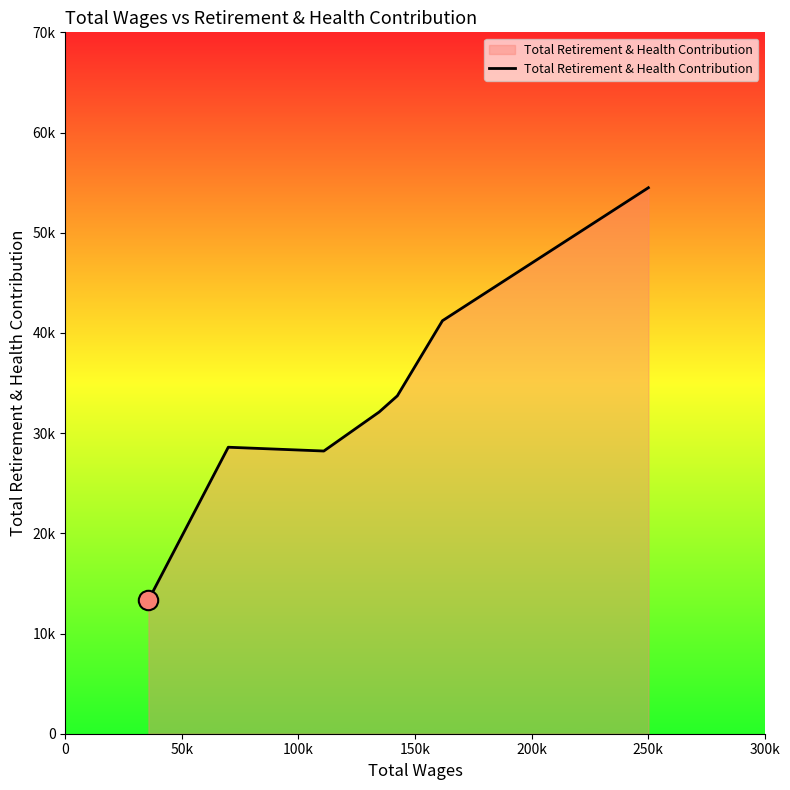

Reading right to left, what are all the values shown in this chart?

54491	41218	33720	32107	28214	28593	13322